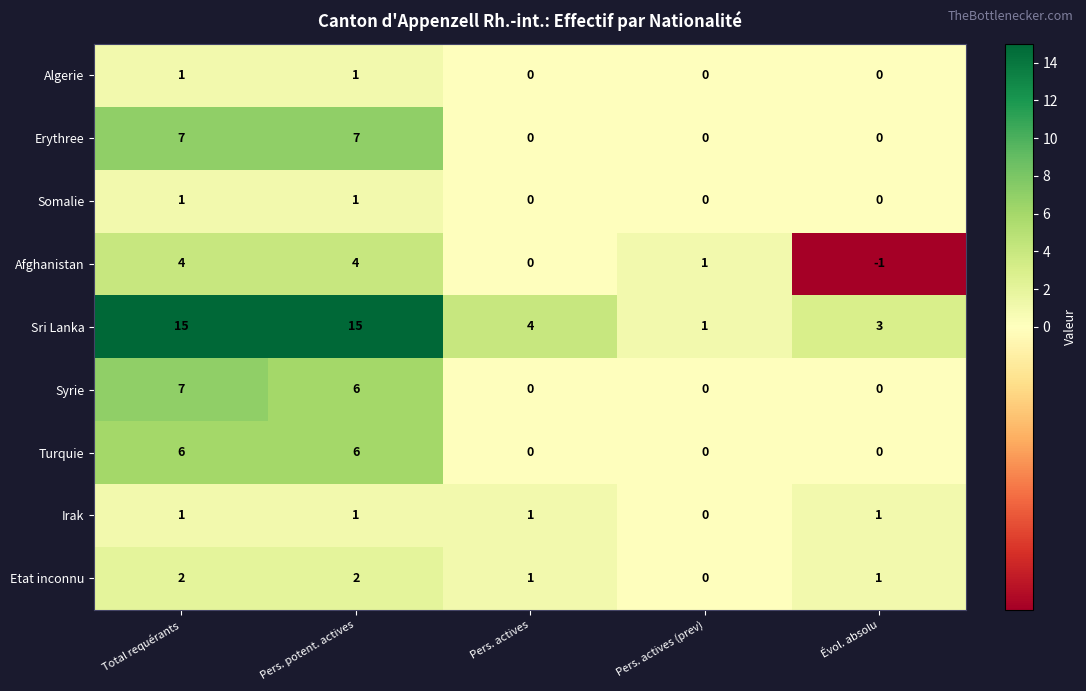

At how many categories does at least one series exceed 8?

2